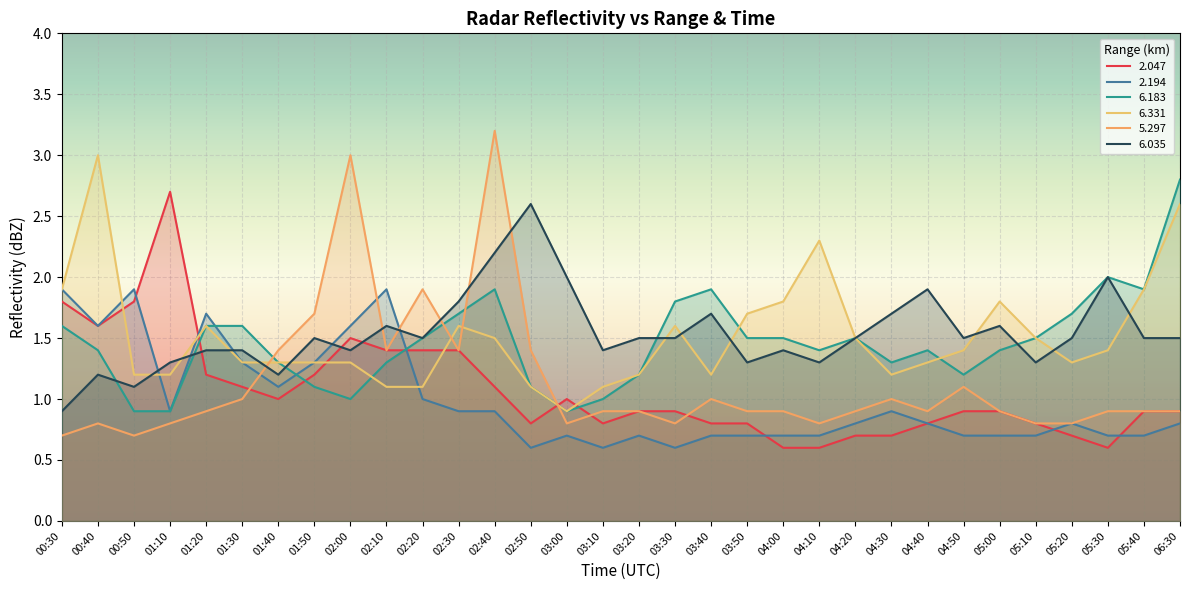

Is it true that 6.331 equals 2.5 at 04:00?

False